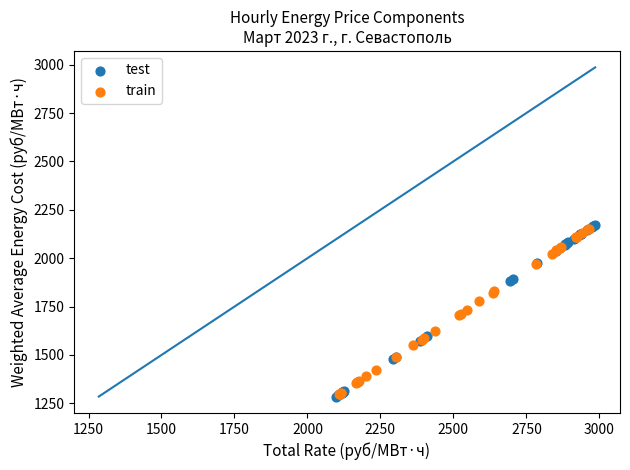

Which series contains the highest Y value?

test